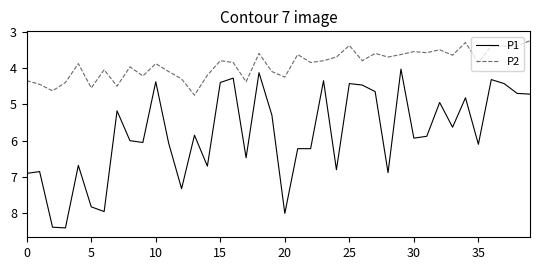

Which series has the largest total across all categories?

P1